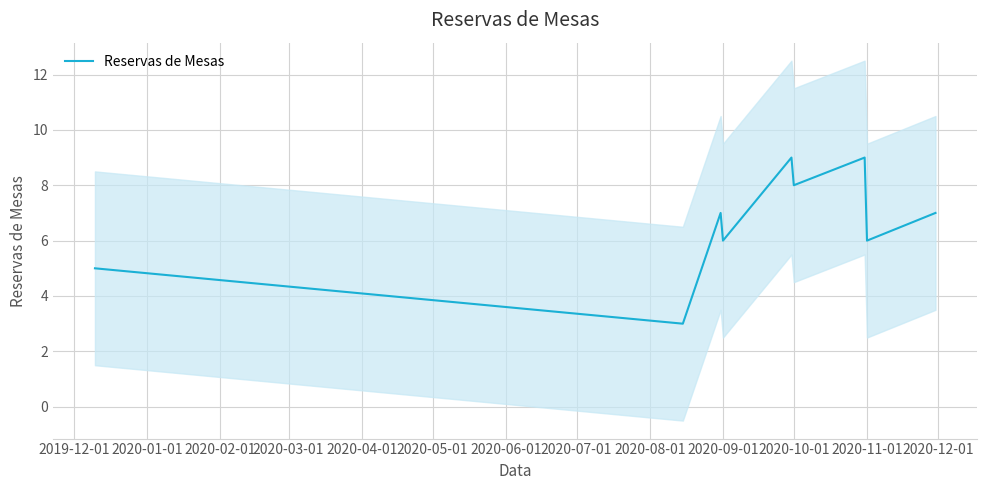

What is the lowest value of the Reservas de Mesas series?

3